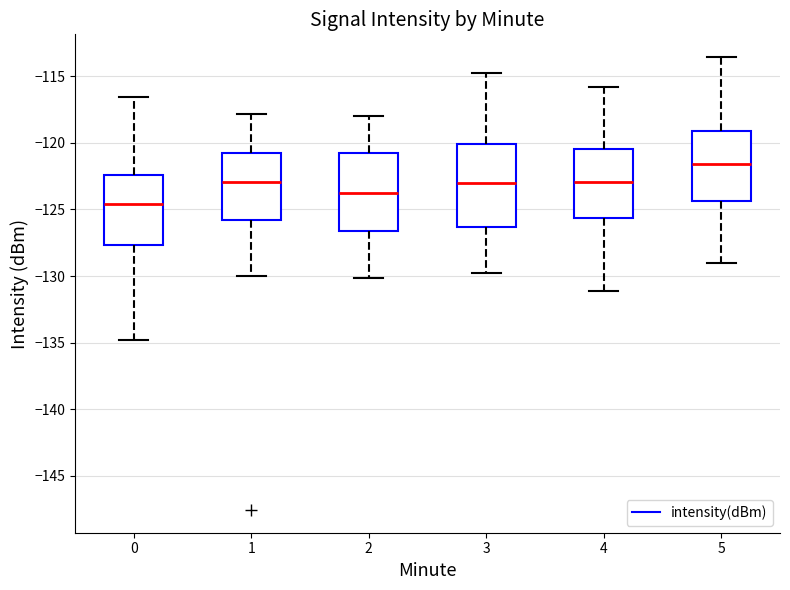

Reading left to right, read every box against the y-axis: the position of its median line, the range the box covers, and the ends of its whiskers. The values are not printed on the chart, so give them approximately, as read against the axis.

0: median -124.5, box -127.5 to -122.5, whiskers -135.0 to -116.5
1: median -123.0, box -126.0 to -120.5, whiskers -130.0 to -118.0
2: median -123.5, box -126.5 to -121.0, whiskers -130.0 to -118.0
3: median -123.0, box -126.5 to -120.0, whiskers -130.0 to -115.0
4: median -123.0, box -125.5 to -120.5, whiskers -131.0 to -116.0
5: median -121.5, box -124.5 to -119.0, whiskers -129.0 to -113.5